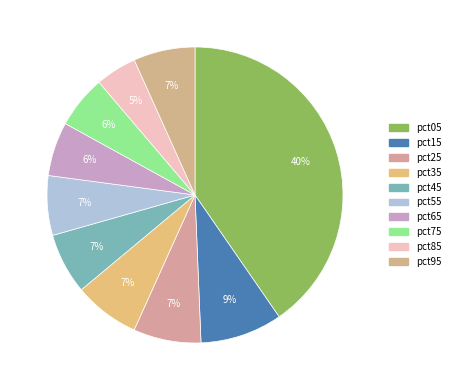

Rank the categories by value from highest to lowest.

pct05, pct15, pct25, pct35, pct95, pct45, pct55, pct65, pct75, pct85